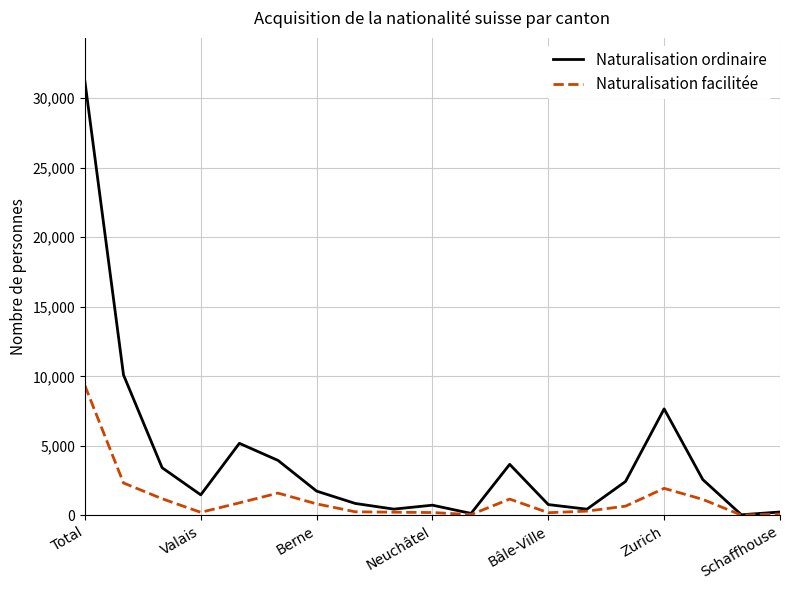

What is the greatest value displayed?

31192